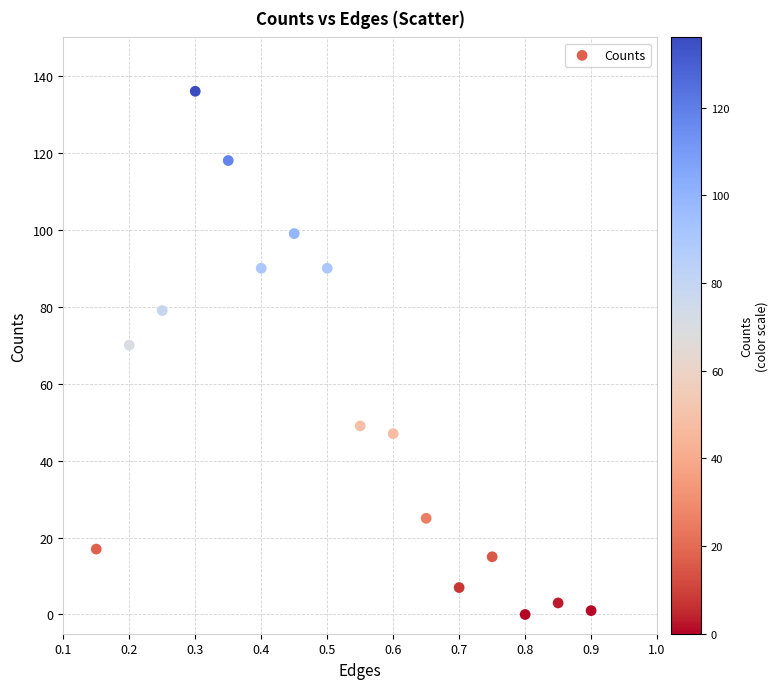

What Y value in the scatter plot is closest to 68?

70